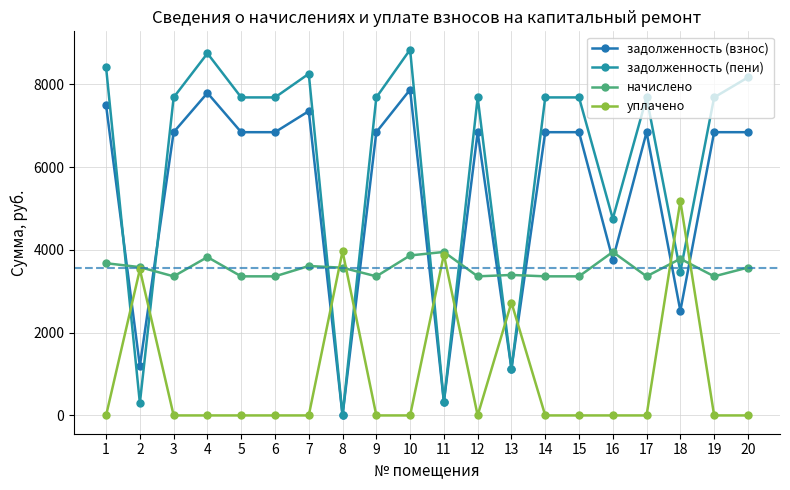

How many interior local peaks does the задолженность (пени) series have?

5